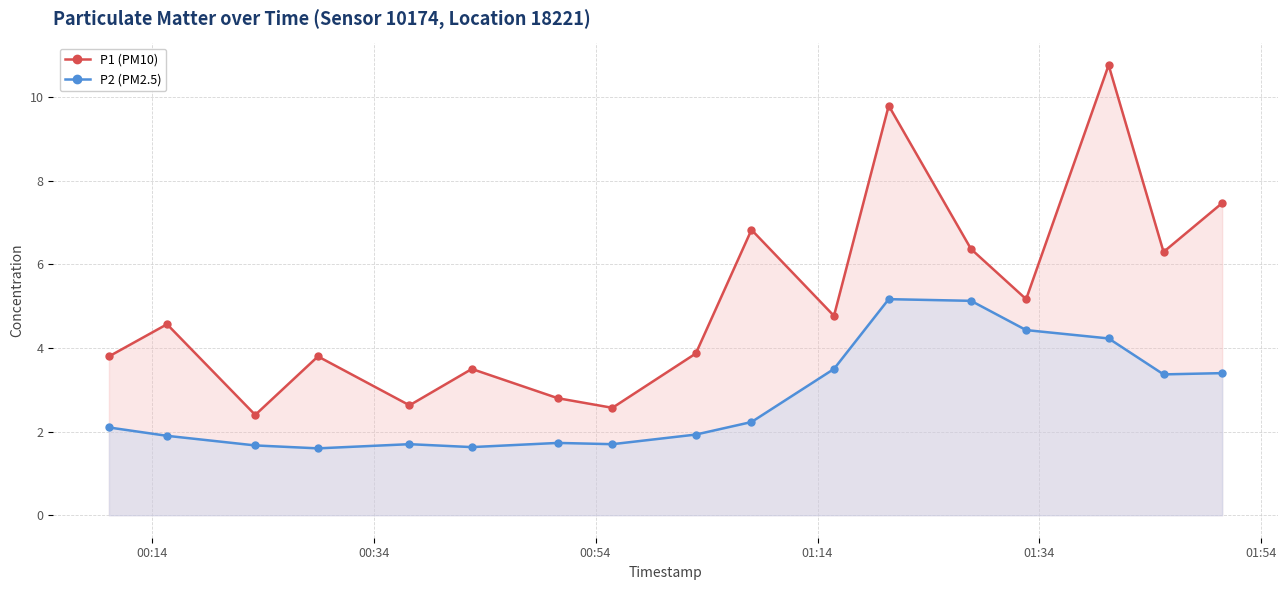

What is the sum of all P1 (PM10) values?

87.4